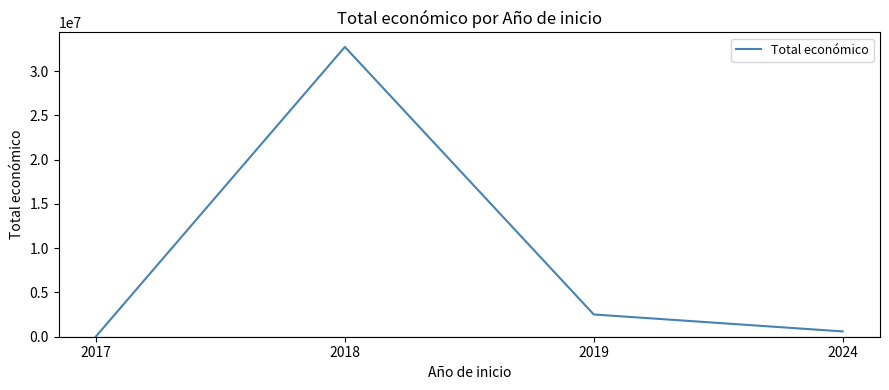

Which has a higher value, 2019 or 2017?

2019